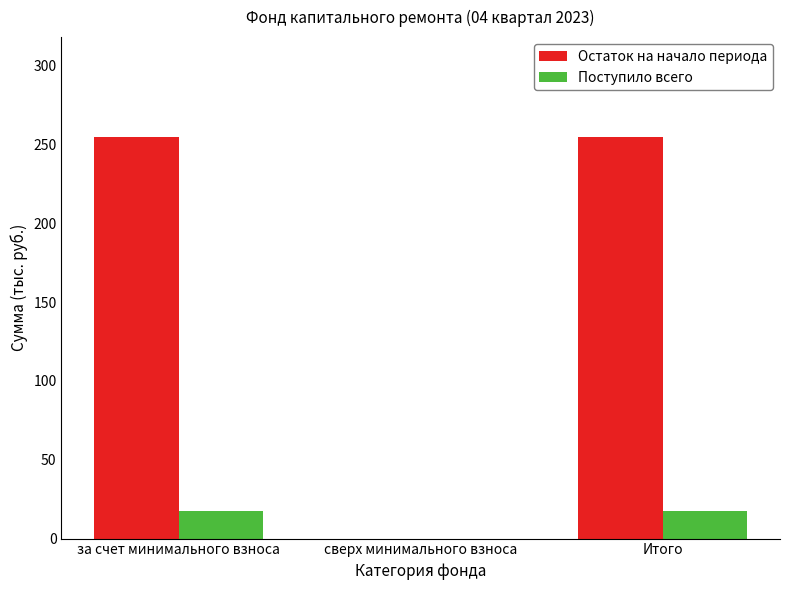

Reading left to right, list all the values displayed in this chart.

Остаток на начало периода: за счет минимального взноса=254.5	сверх минимального взноса=0.0	Итого=254.5
Поступило всего: за счет минимального взноса=17.4	сверх минимального взноса=0.0	Итого=17.4